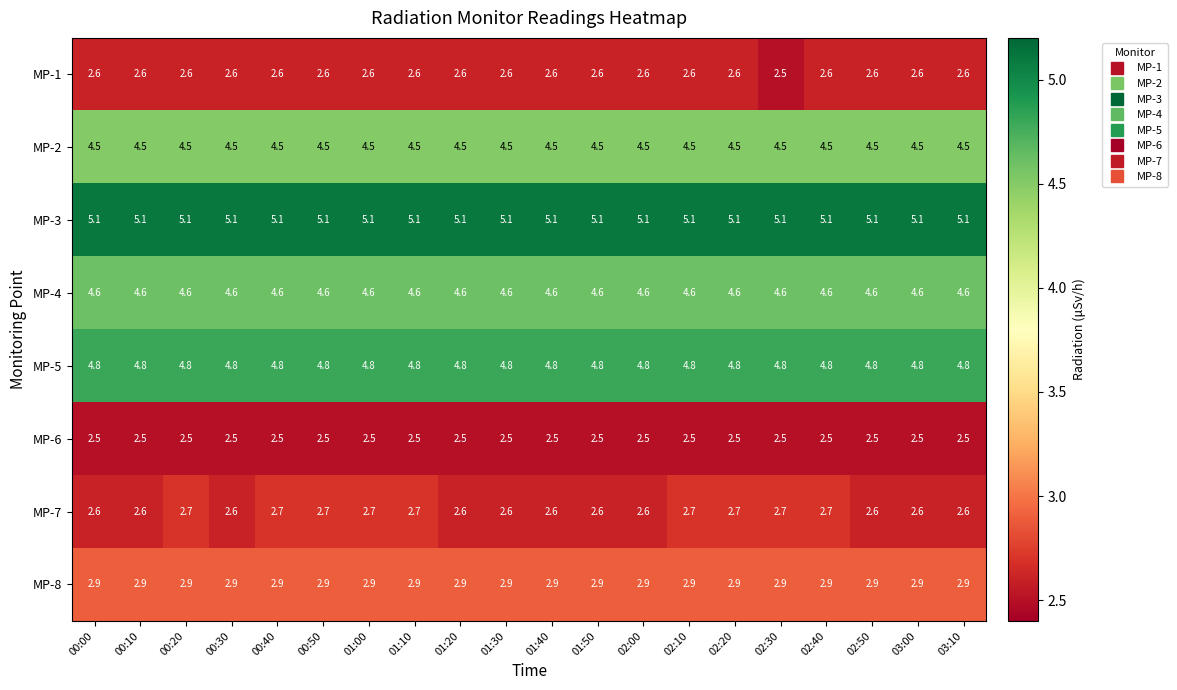

What is the minimum value shown in the chart?

2.5